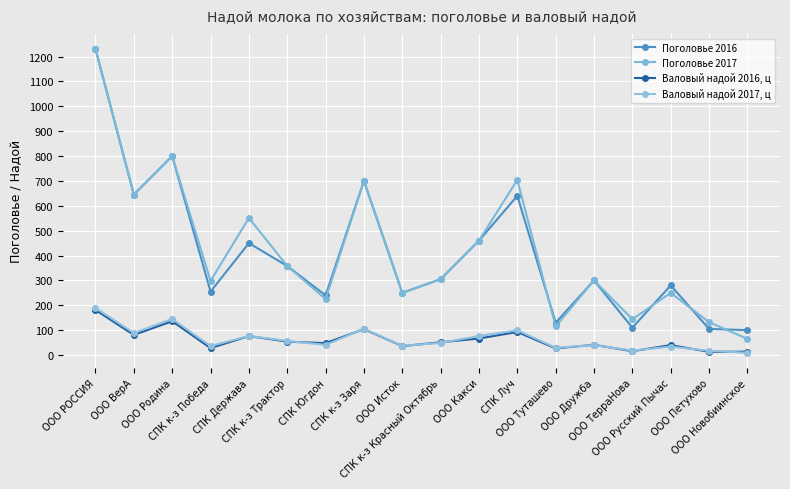

At which label is Валовый надой 2016, ц closest to 96?

СПК Луч